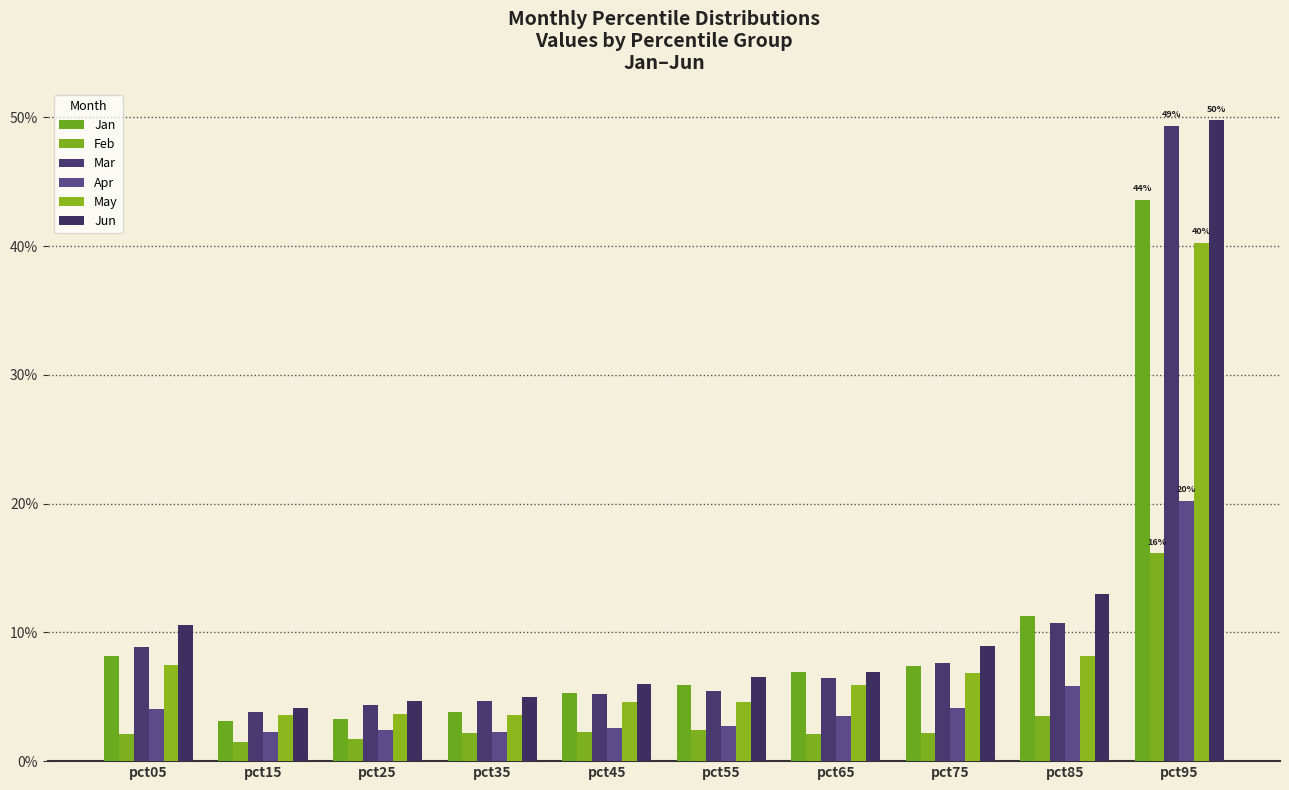

Which series has the largest total across all categories?

Jun